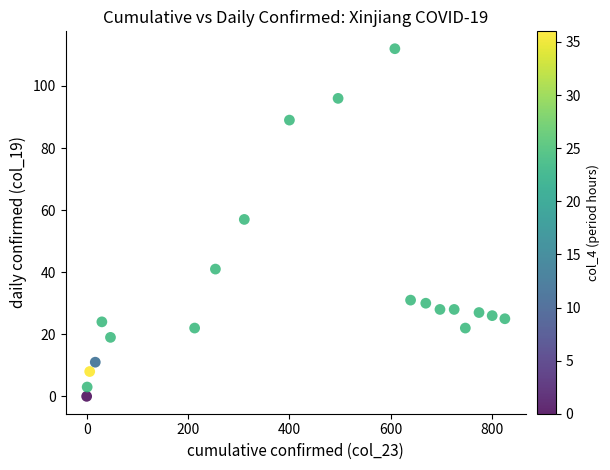

What is the range of X values (max minus min)?

825